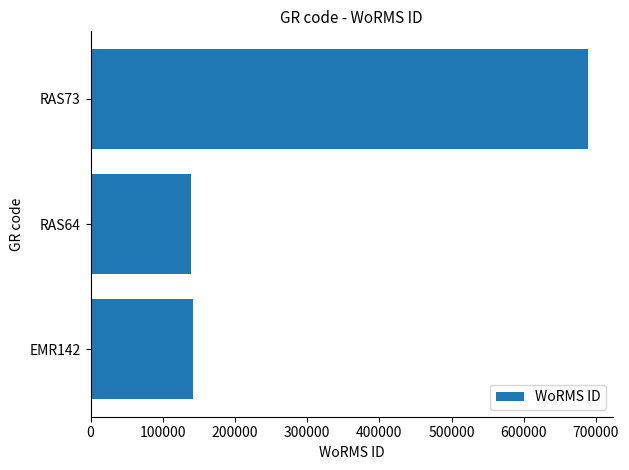

What is the change in value from EMR142 to RAS73?

+547386